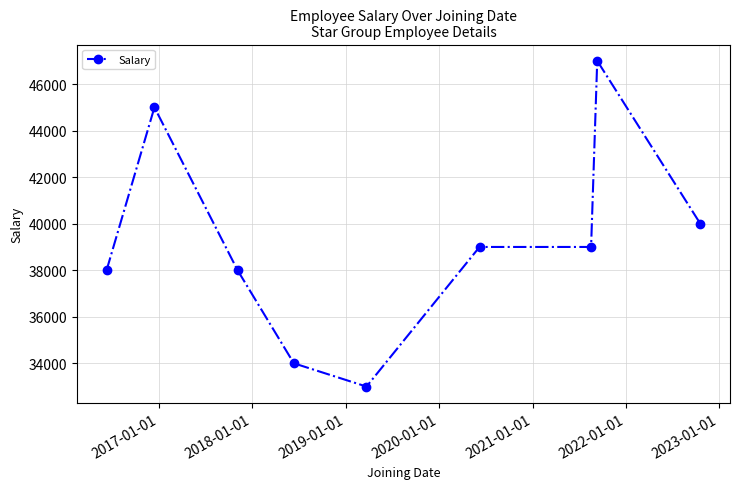

What is the maximum value shown in the chart?

47000